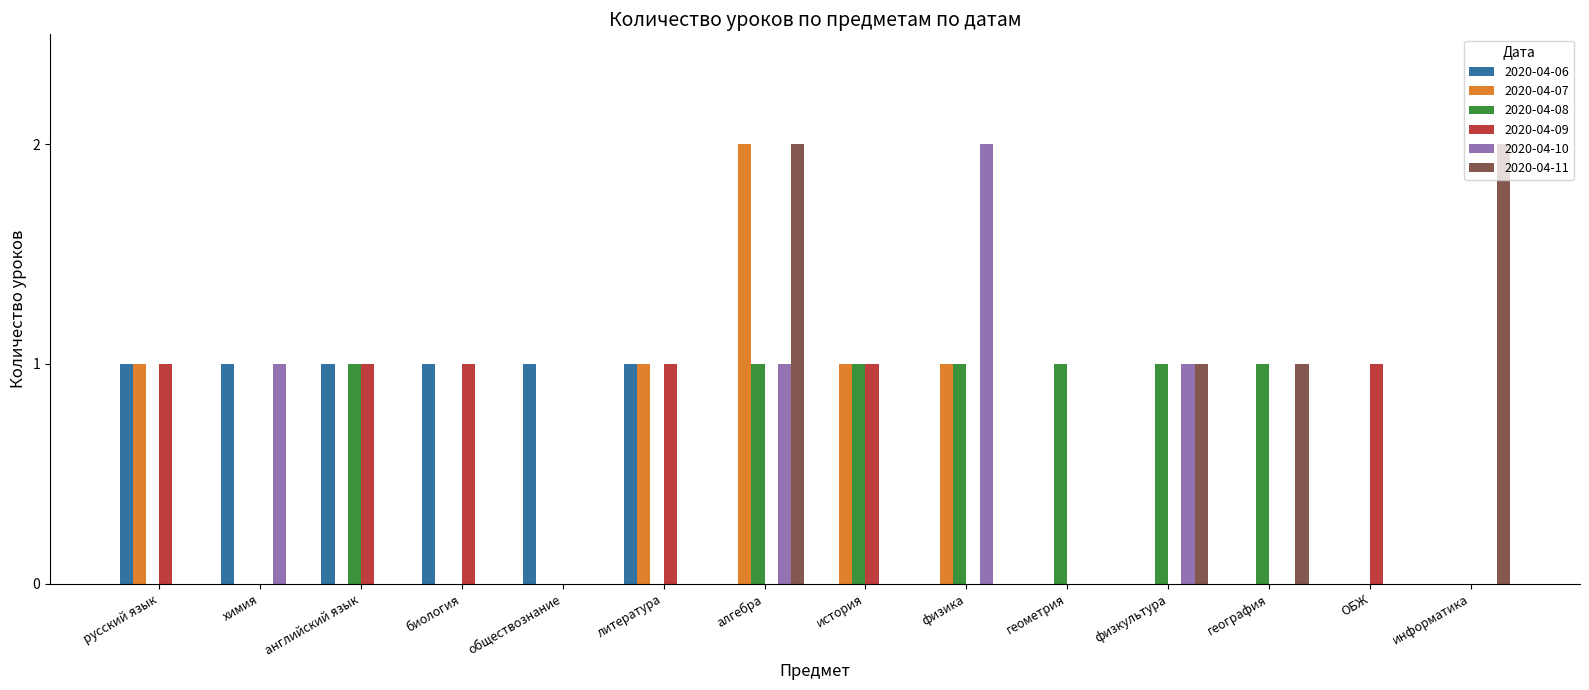

Is it true that 2020-04-09 equals 0 at информатика?

True